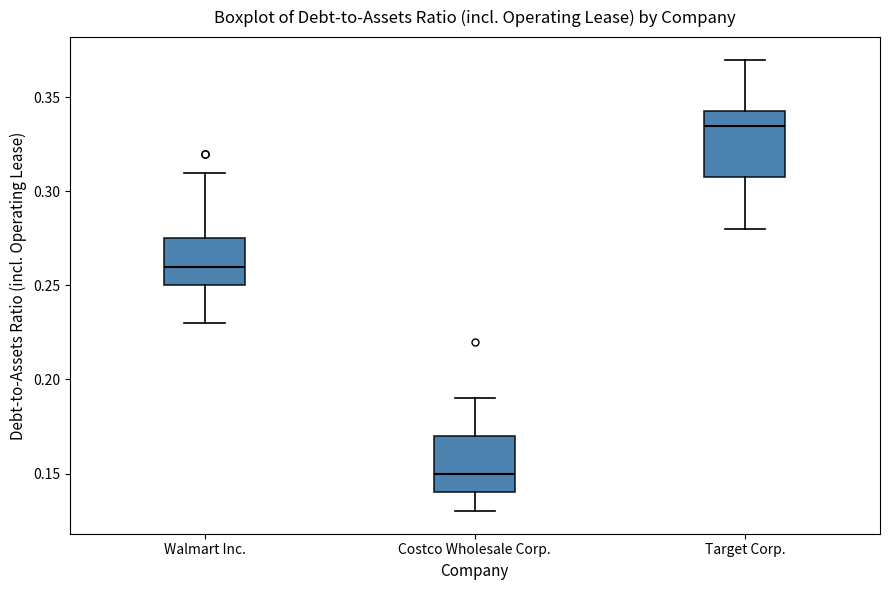

Where does the lower whisker of the box for Target Corp. end on the y-axis? The values are not printed on the chart, so give them approximately, as read against the axis.

0.280